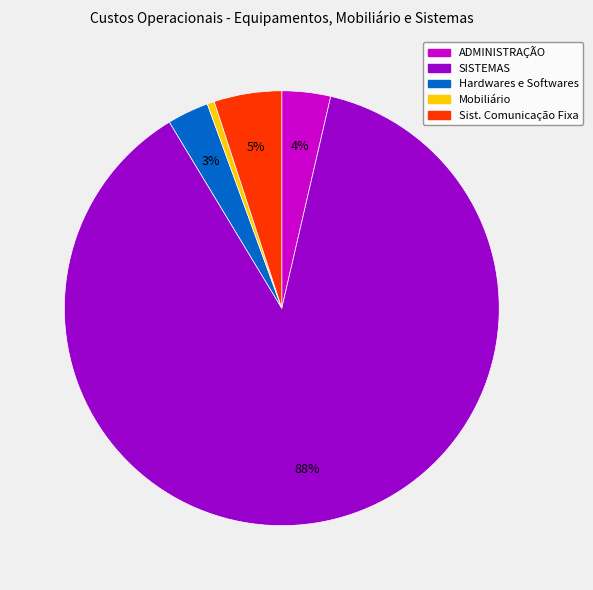

To the nearest percent, what is the average slice percentage?

20%